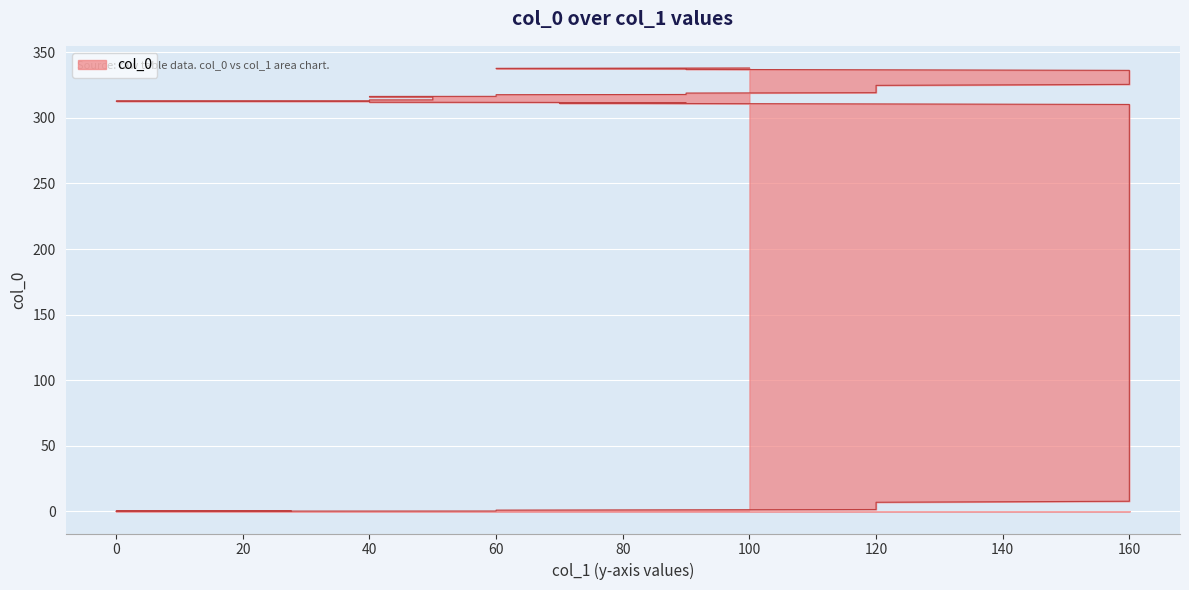

The chart shows a value of 203.2 at 40. True or false?

False